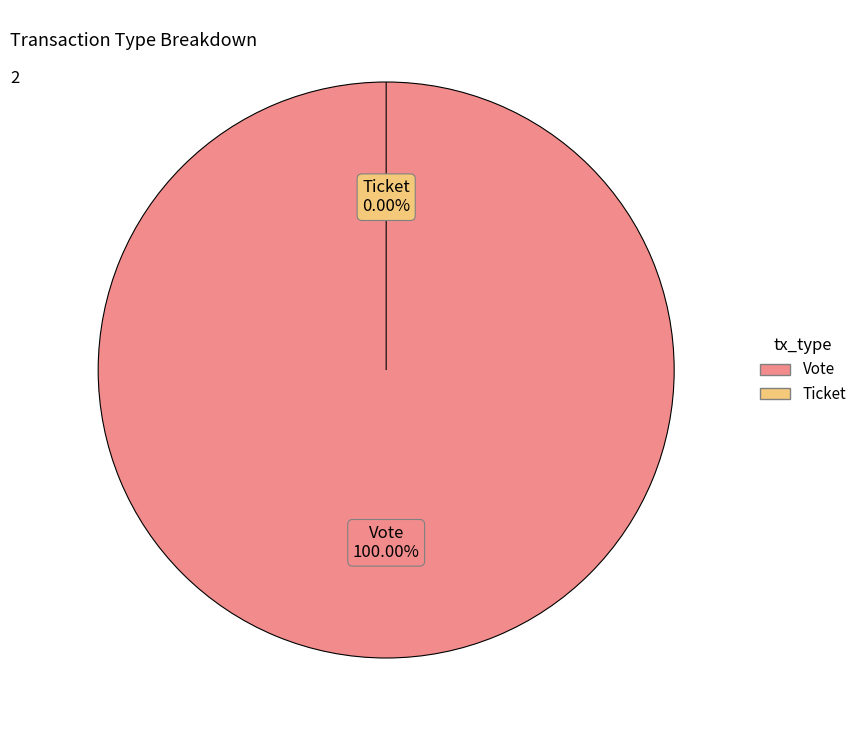

Which has a higher value, Ticket or Vote?

Vote